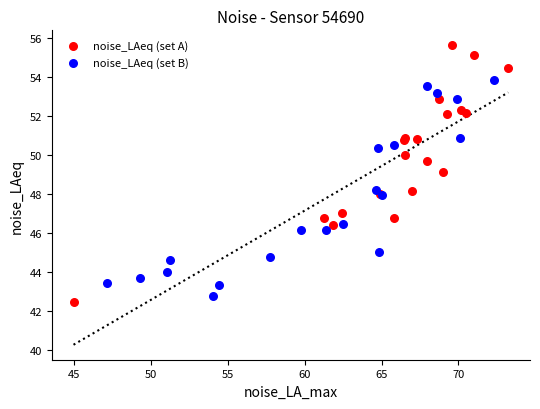

Which series has the largest Y range (max minus min)?

noise_LAeq (set A)